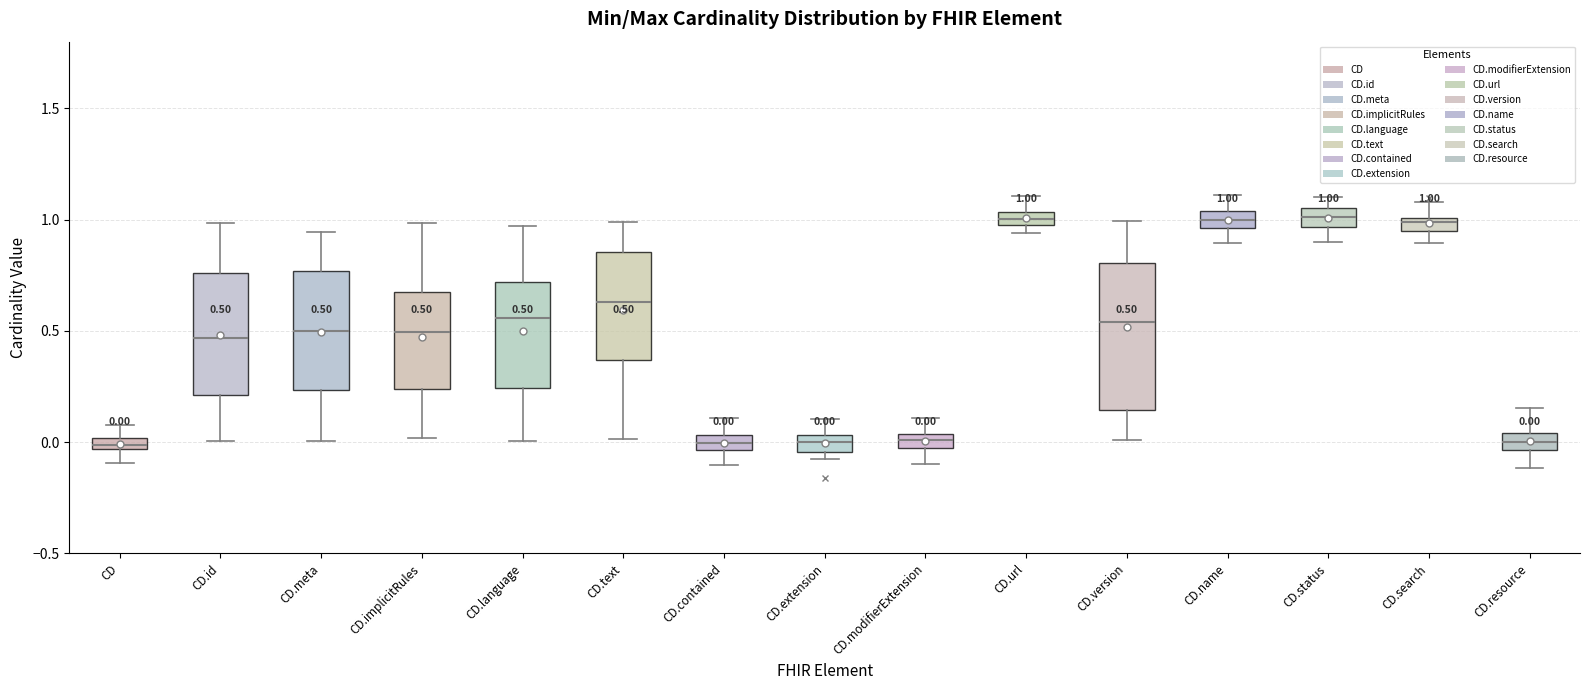

Comparing the boxes themselves (not the whiskers), which one is the tallest?

CD.version